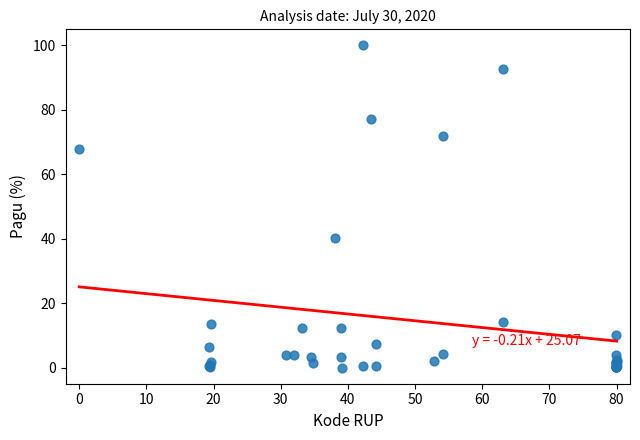

What Y value in the scatter plot is closest to 50?

40.1